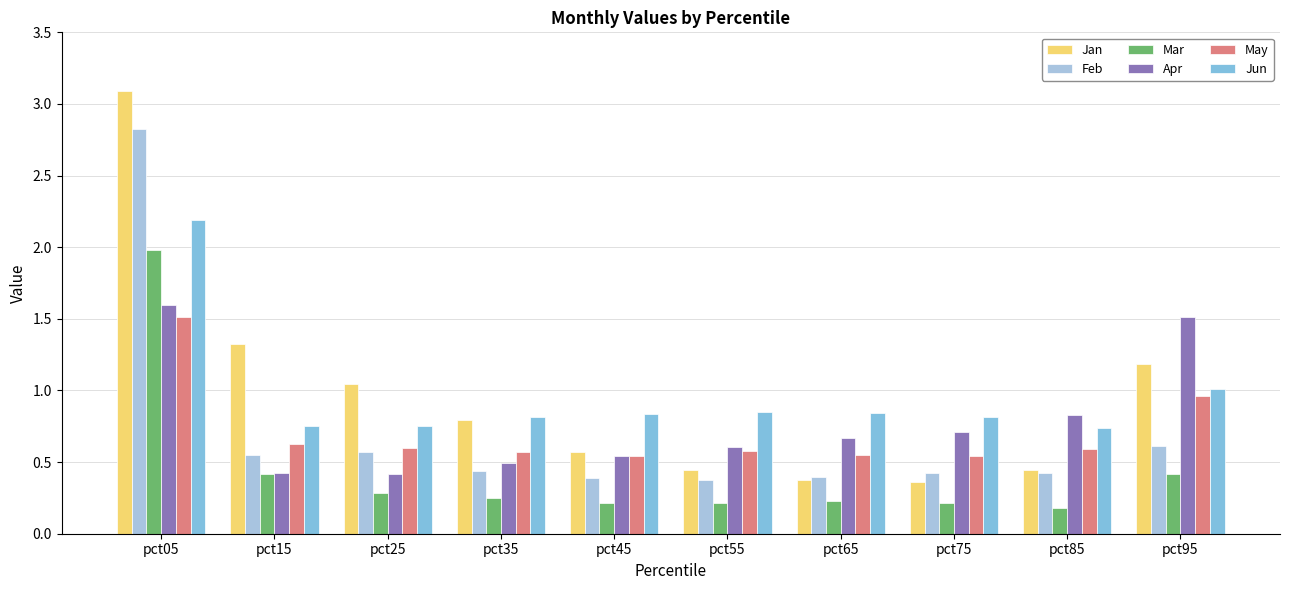

What is the difference between the maximum and minimum values in the Jan series?

2.7